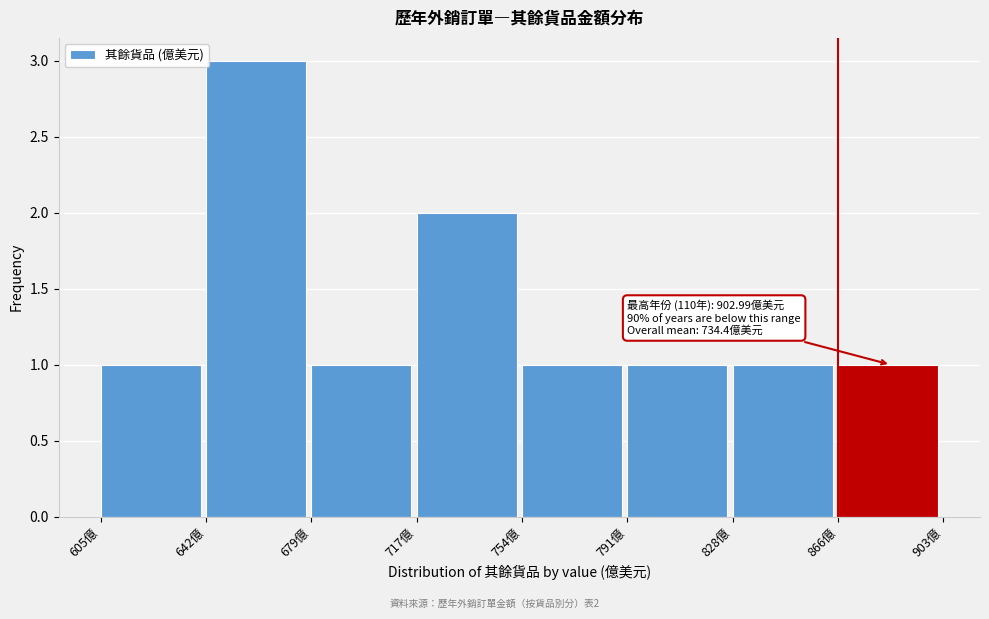

Over which range of the x-axis is the bar tallest?

640 to 680